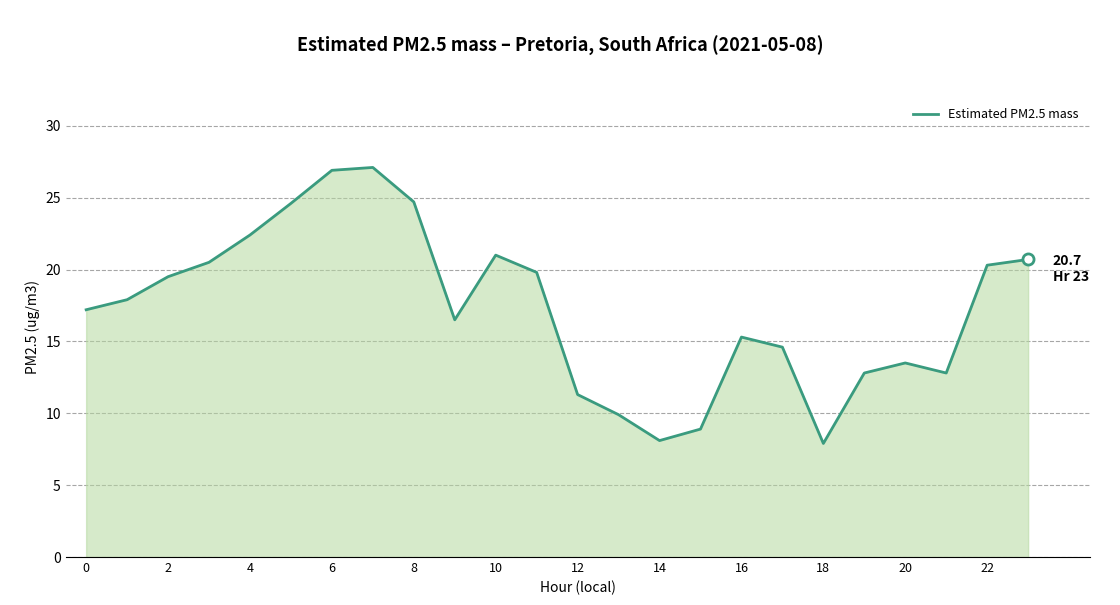

What is the greatest value displayed?

27.1